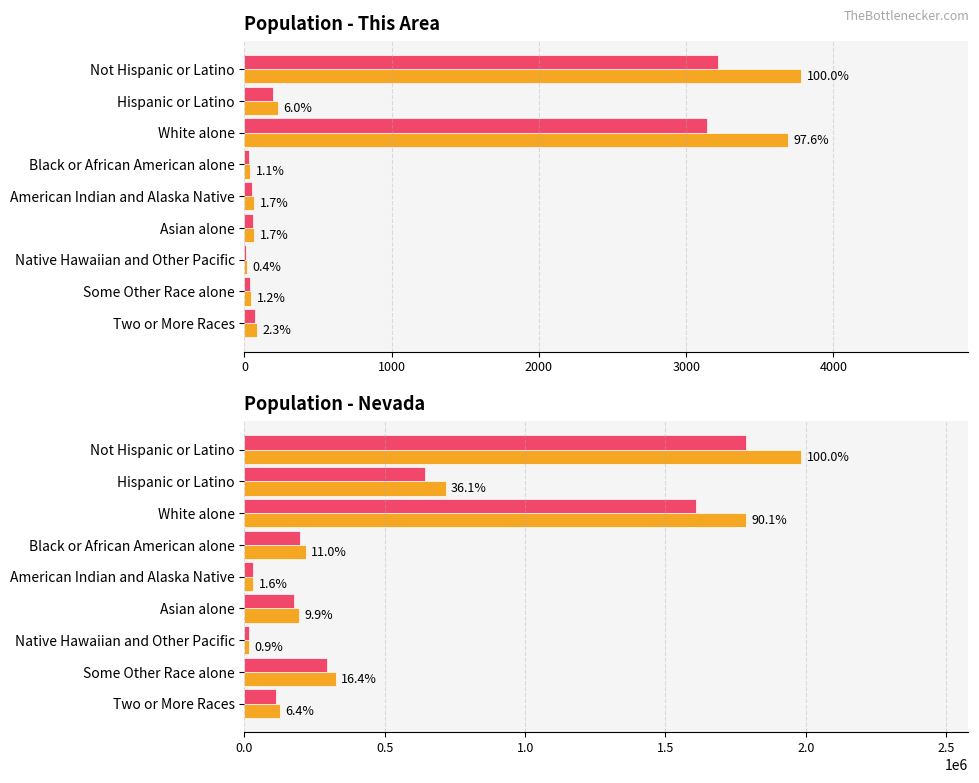

The value of This Area Population at Native Hawaiian and Other Pacific is 15.0. True or false?

True